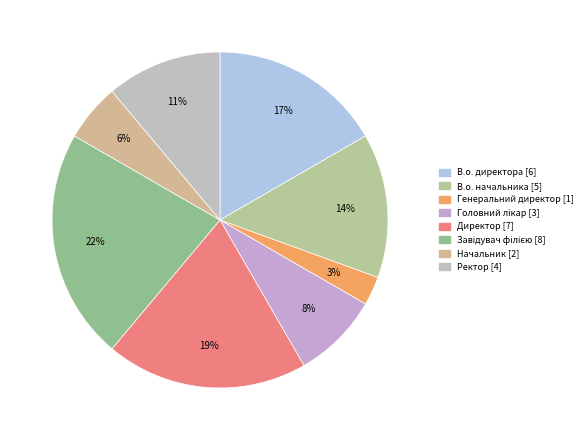

What is the change in value from Генеральний директор to Директор?

+6